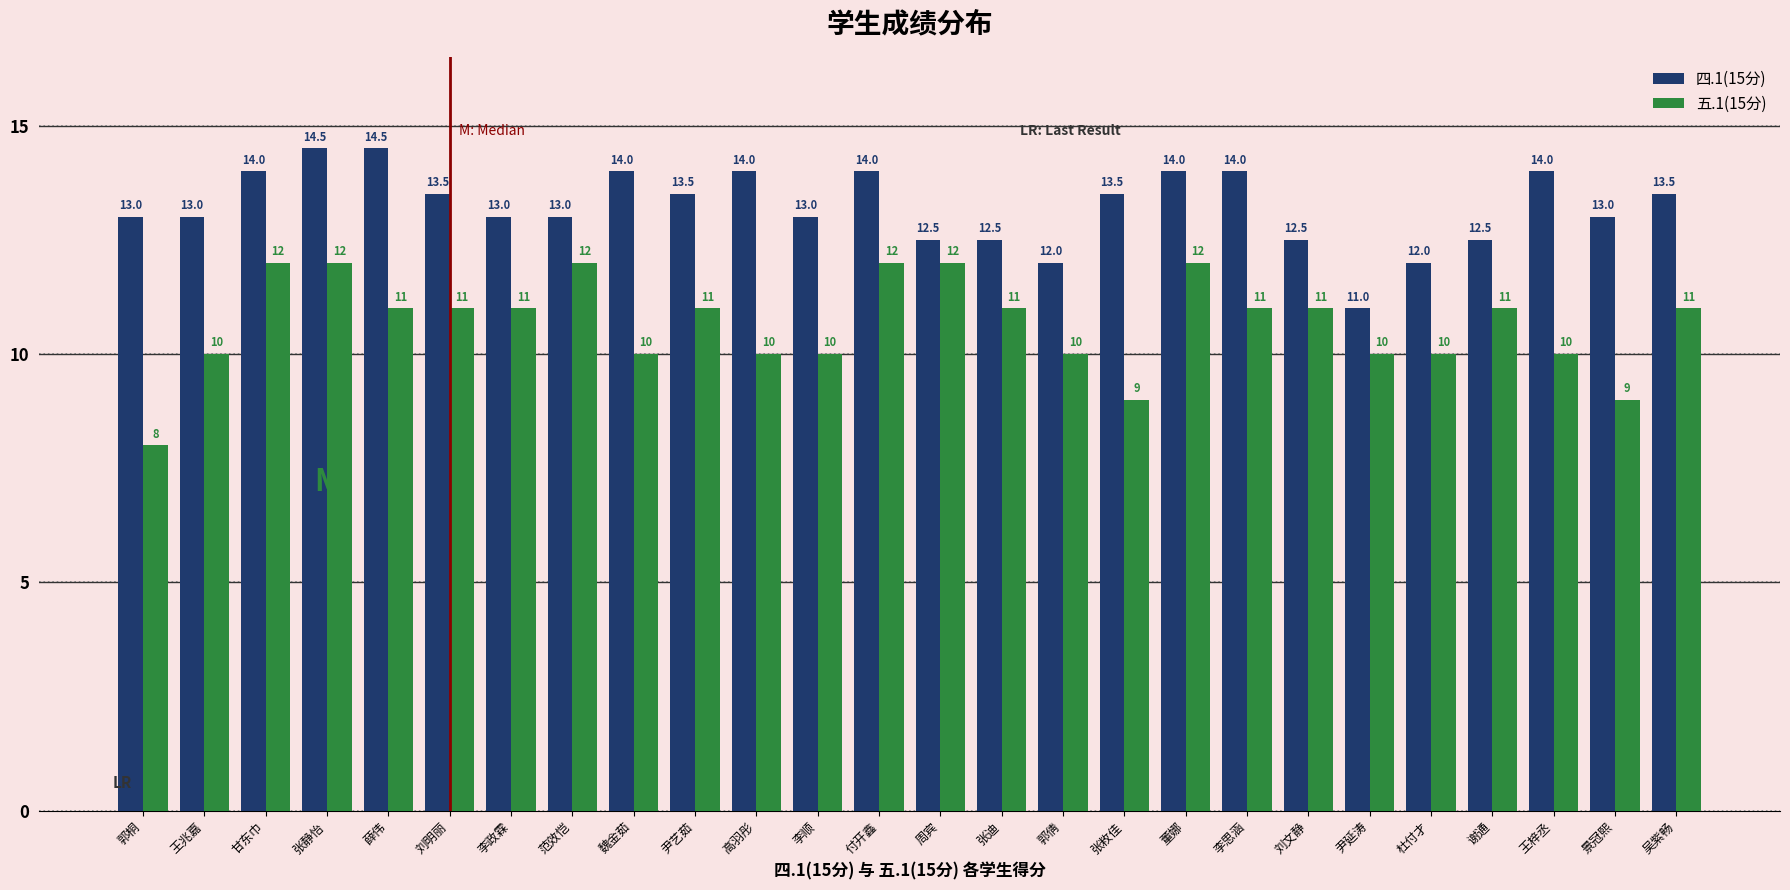

How many bars are there in each group?

2